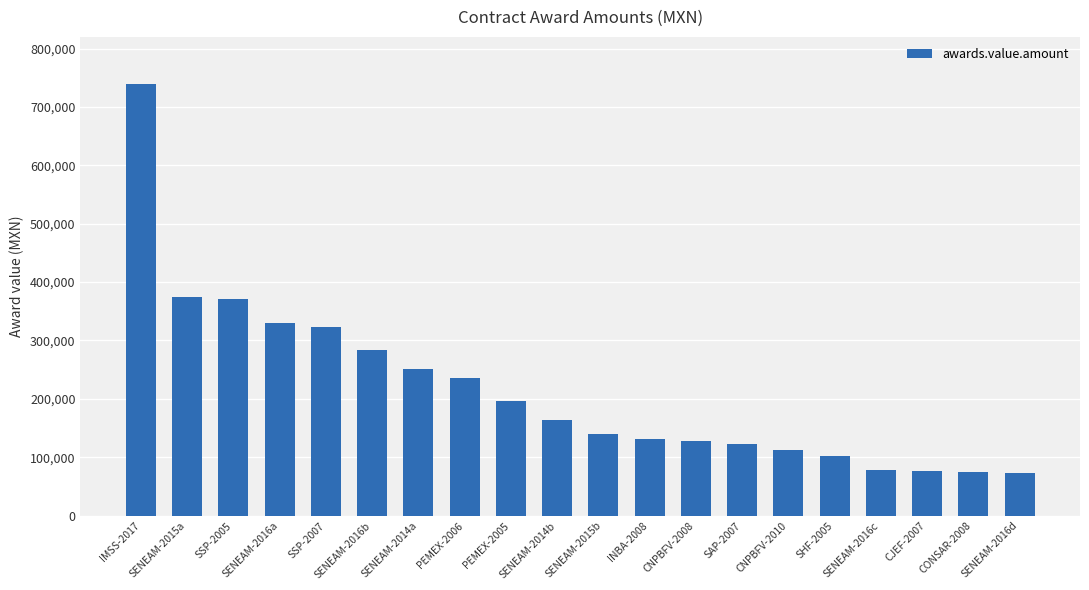

How many values are below 162980?

10